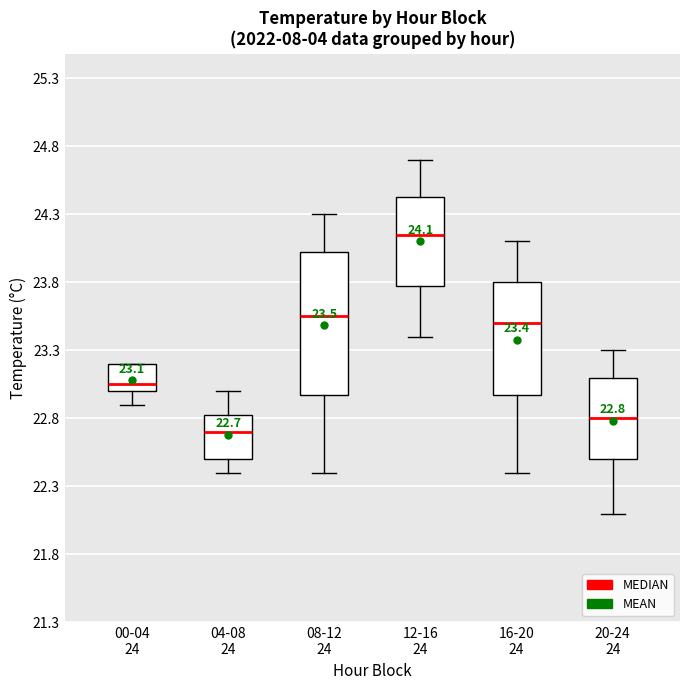

Comparing the boxes themselves (not the whiskers), which one is the tallest?

08-12 24